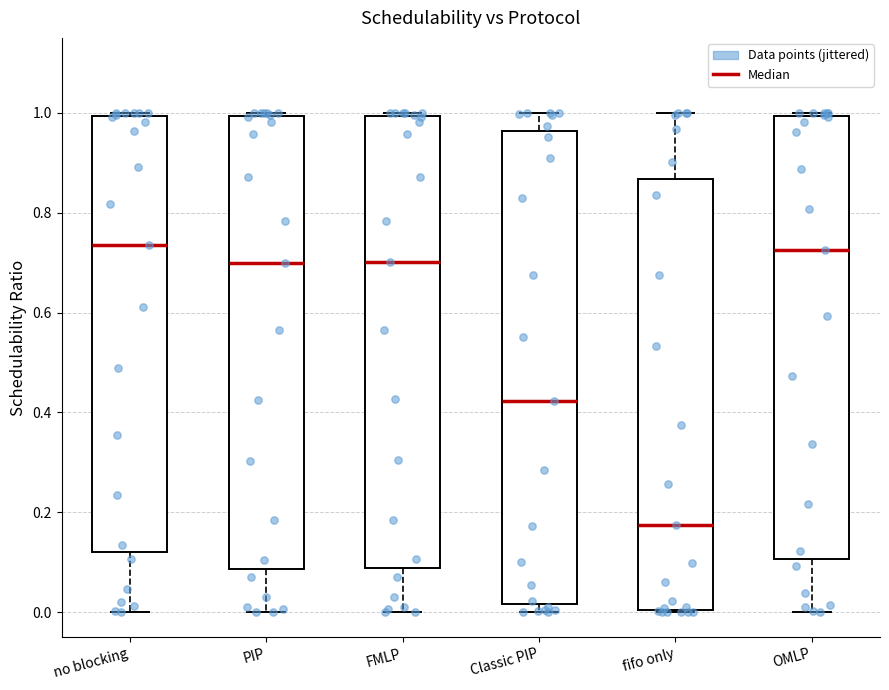

Comparing the boxes themselves (not the whiskers), which one is the tallest?

Classic PIP